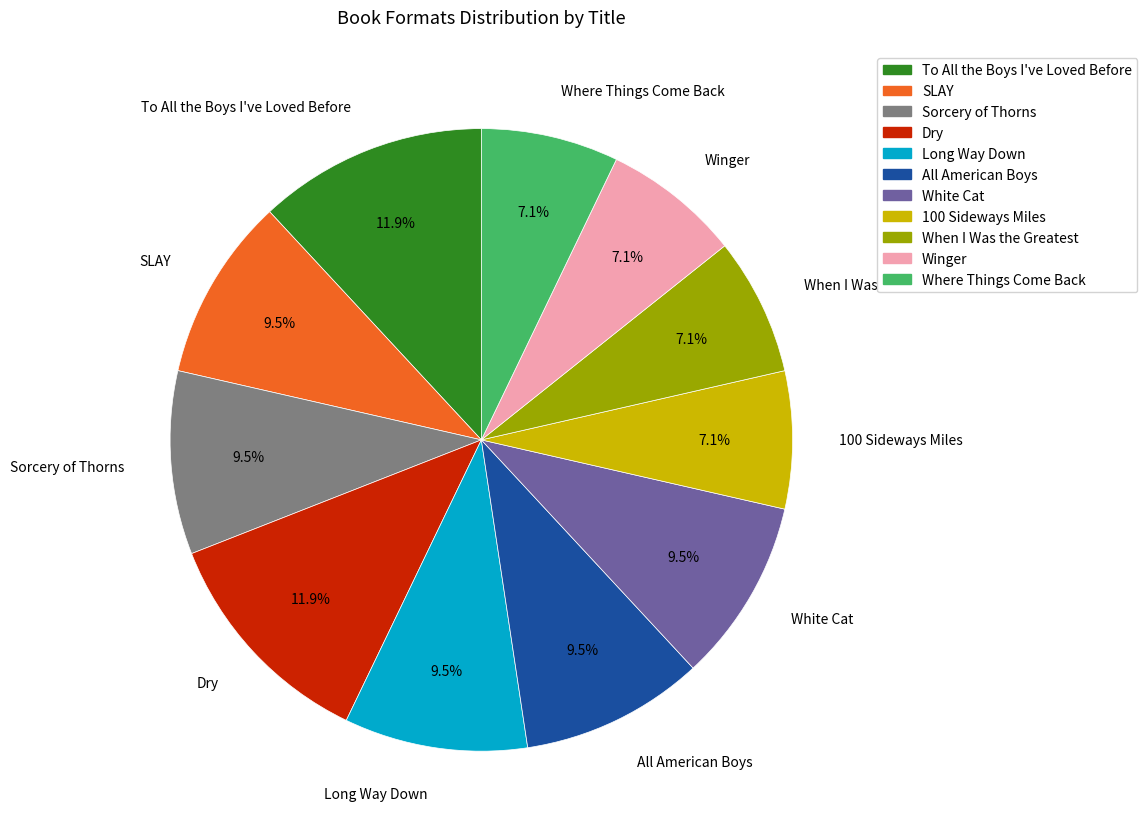

Is Sorcery of Thorns the majority of the pie?

No